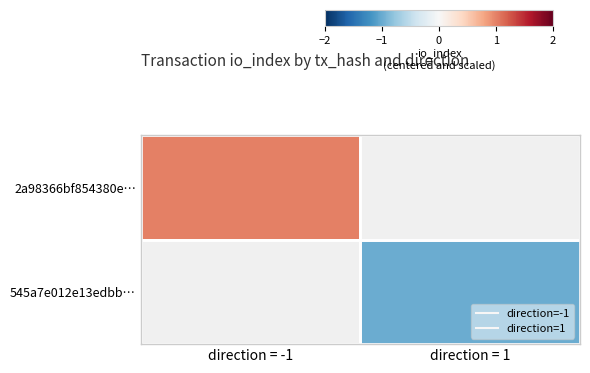

Is the value of 2a98366bf854380e… at direction = 1 greater than the value of 545a7e012e13edbb… at direction = 1?

No